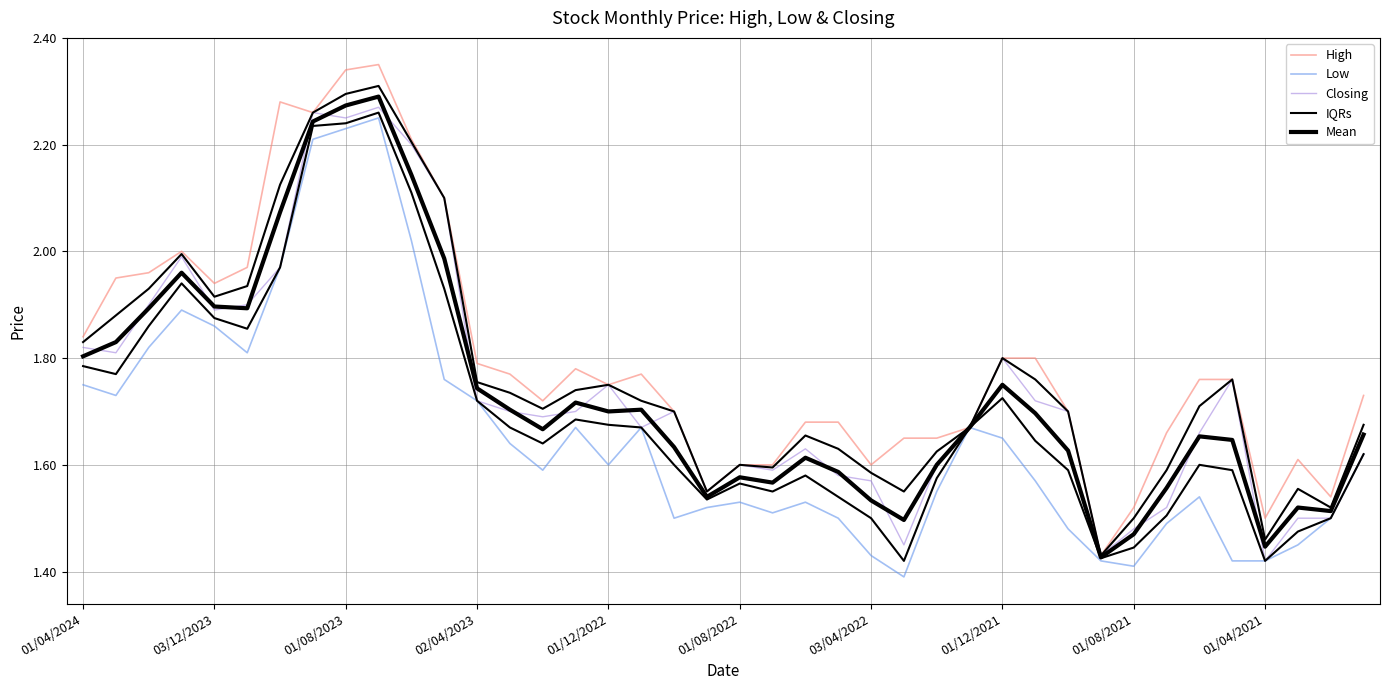

Does the chart have visible grid lines?

Yes